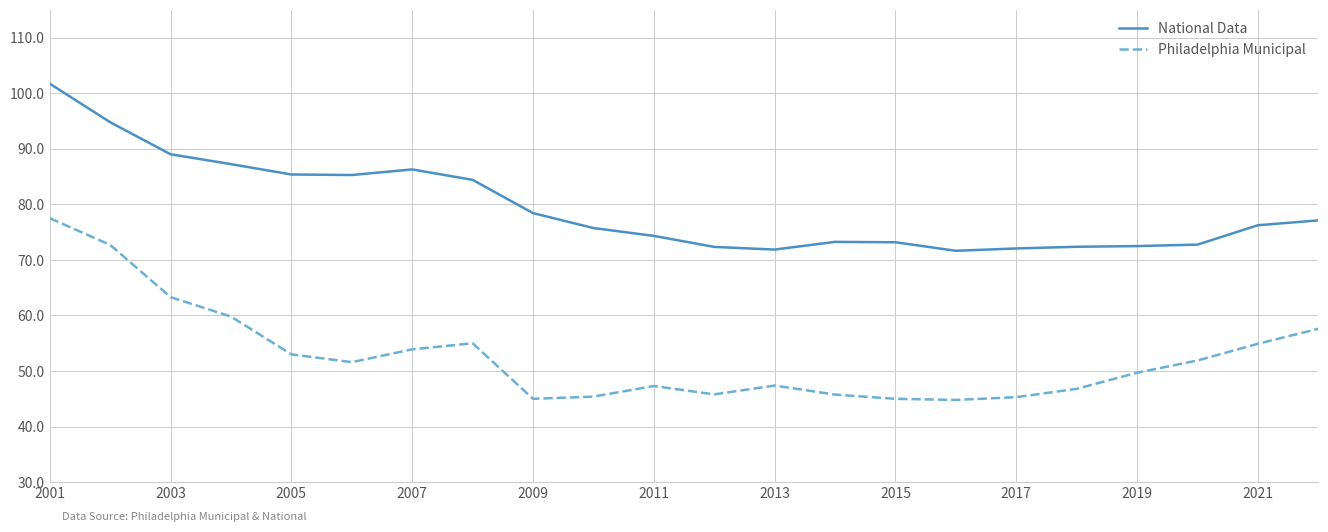

Rank the series by their average value, from lowest to highest.

Philadelphia Municipal, National Data